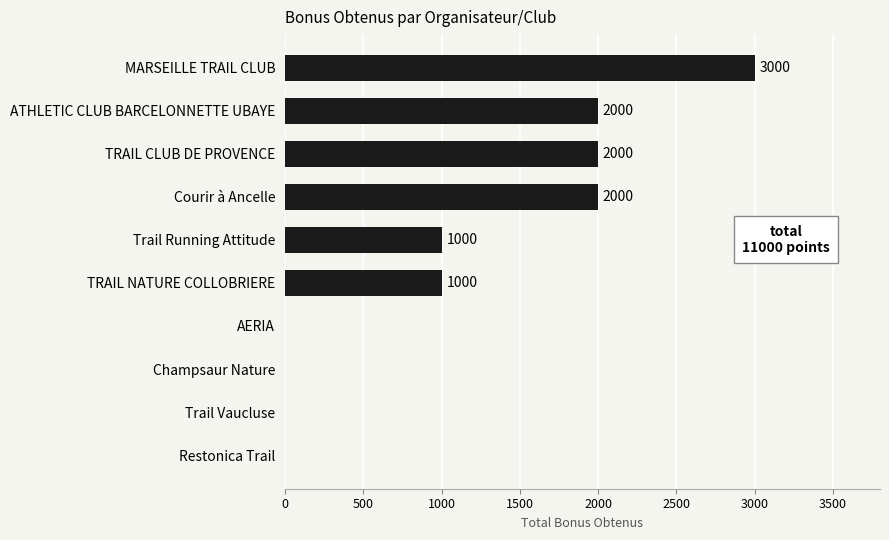

The value at ATHLETIC CLUB BARCELONNETTE UBAYE is 2000. True or false?

True